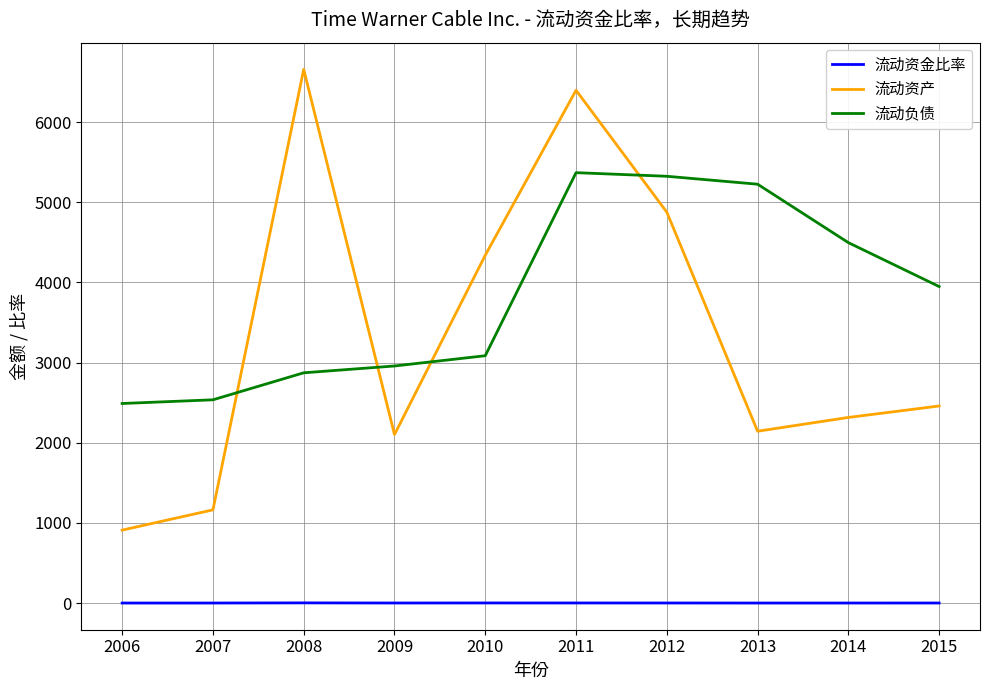

What are all the series names shown in the legend?

流动资金比率, 流动资产, 流动负债